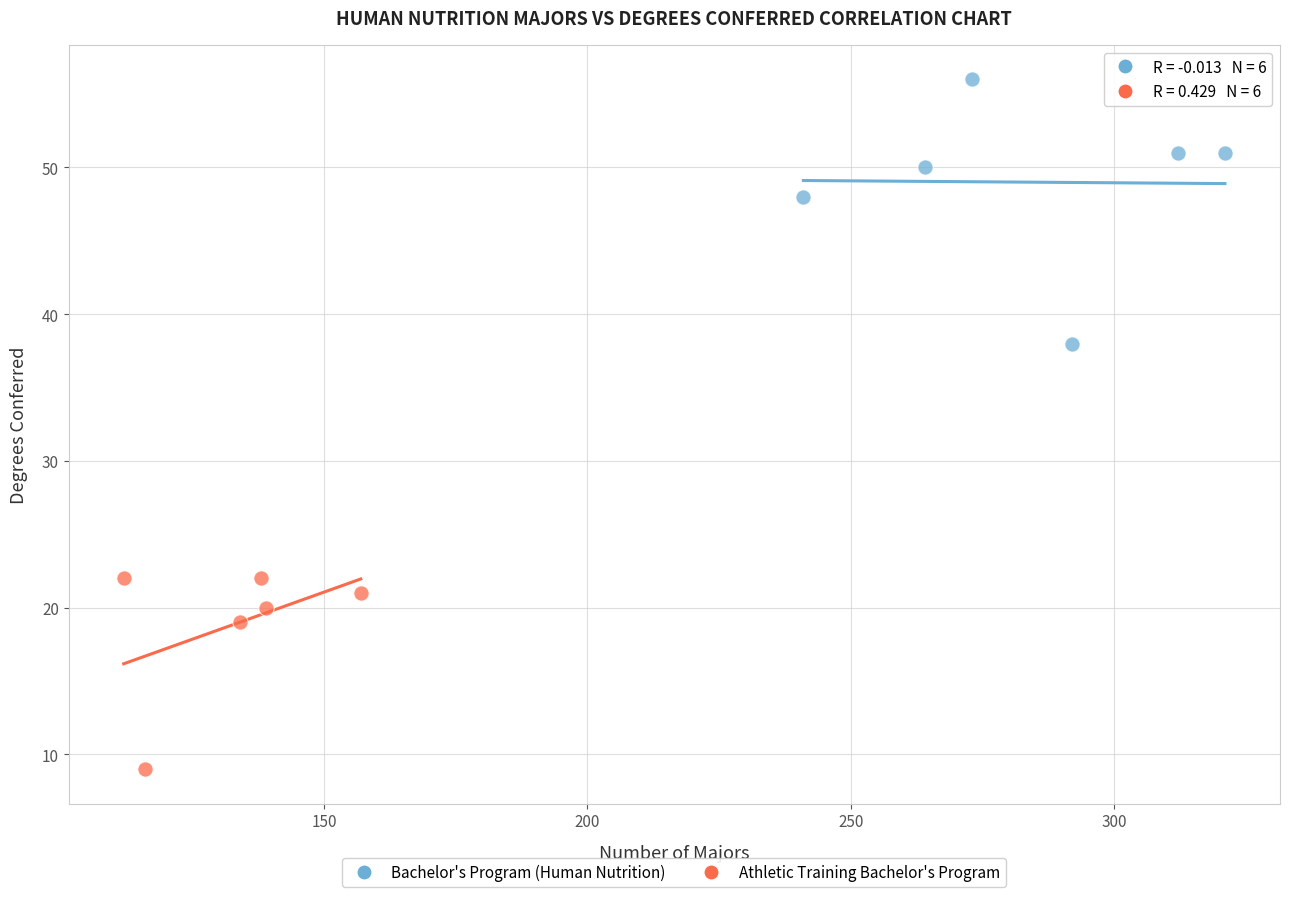

Which series reaches the minimum Y coordinate?

Athletic Training Bachelor's Program